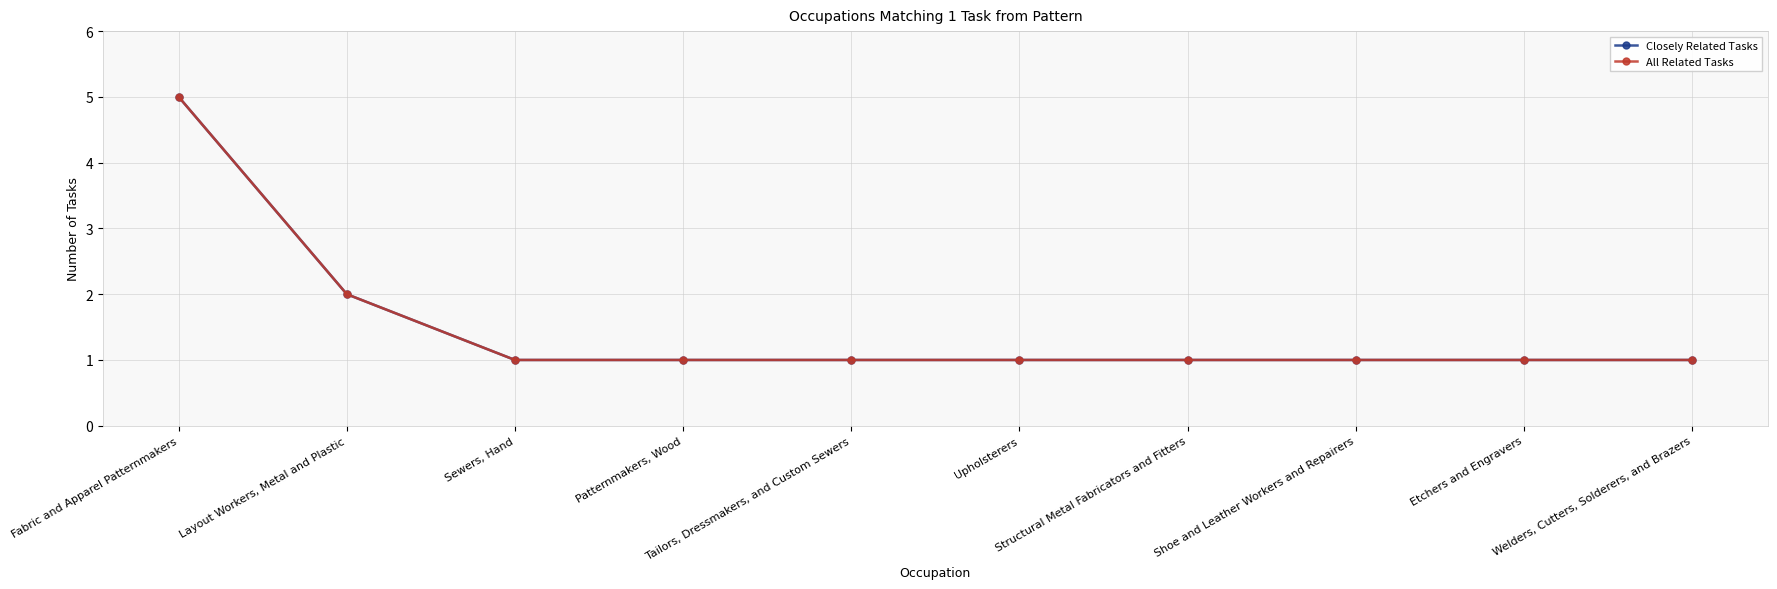

True or false: All Related Tasks and Closely Related Tasks cross at least once.

False